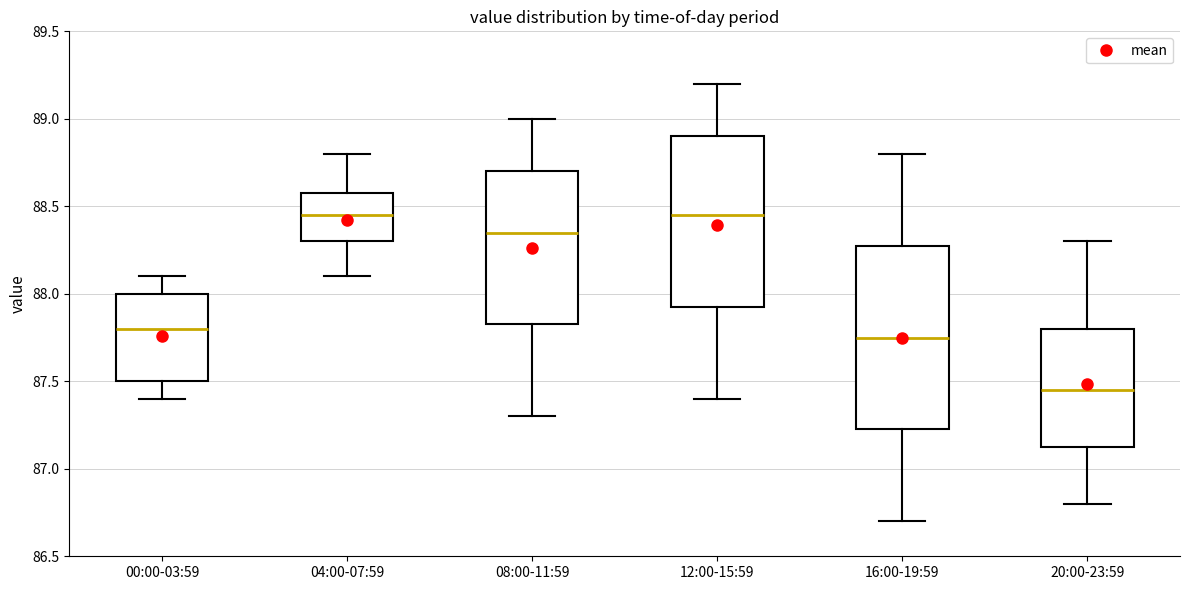

Reading left to right, transcribe this box plot: for each box, give where its median line is, the range the box spans, and where its two whiskers end, as read against the y-axis. The values are not printed on the chart, so give them approximately, as read against the axis.

00:00-03:59: median 87.80, box 87.50 to 88.00, whiskers 87.40 to 88.10
04:00-07:59: median 88.45, box 88.30 to 88.60, whiskers 88.10 to 88.80
08:00-11:59: median 88.35, box 87.85 to 88.70, whiskers 87.30 to 89.00
12:00-15:59: median 88.45, box 87.95 to 88.90, whiskers 87.40 to 89.20
16:00-19:59: median 87.75, box 87.25 to 88.30, whiskers 86.70 to 88.80
20:00-23:59: median 87.45, box 87.15 to 87.80, whiskers 86.80 to 88.30